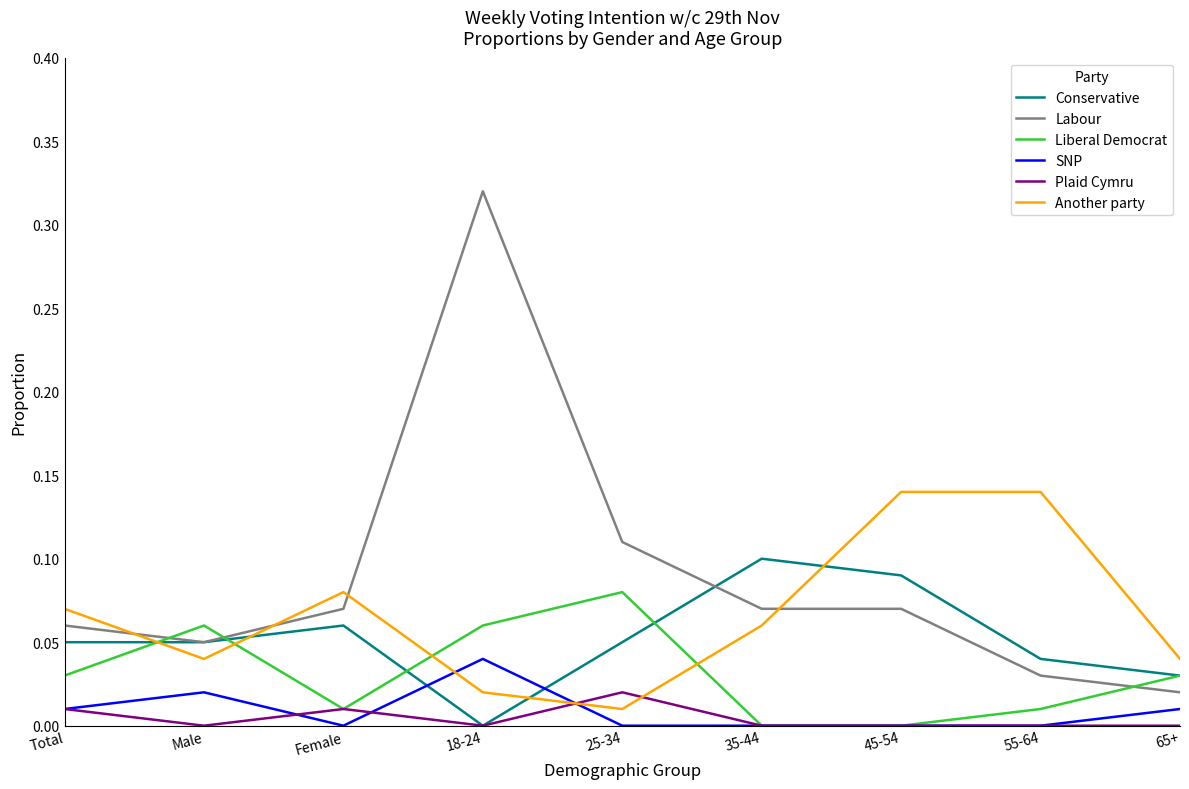

After their last crossing, which series has the higher values: Another party or SNP?

Another party